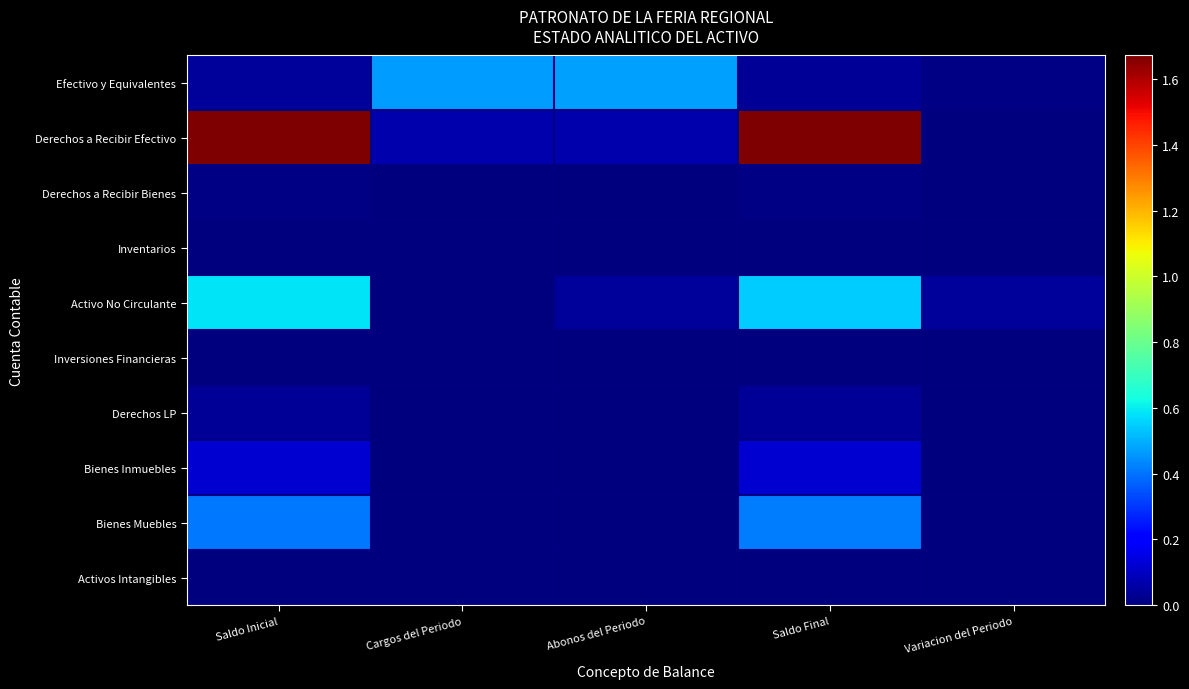

Which series has the widest spread of values?

Derechos a Recibir Efectivo